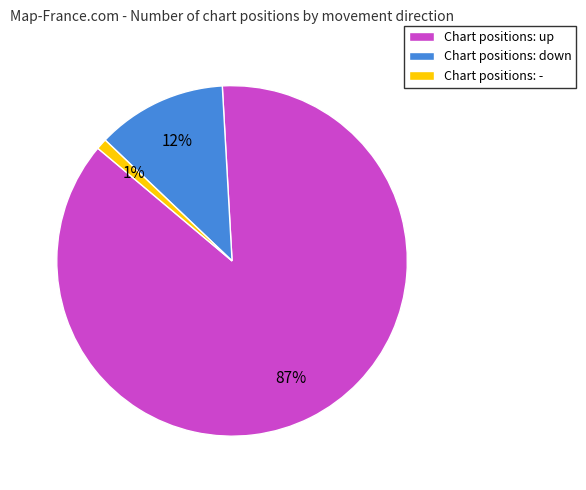

Is there a majority slice in this chart?

Yes